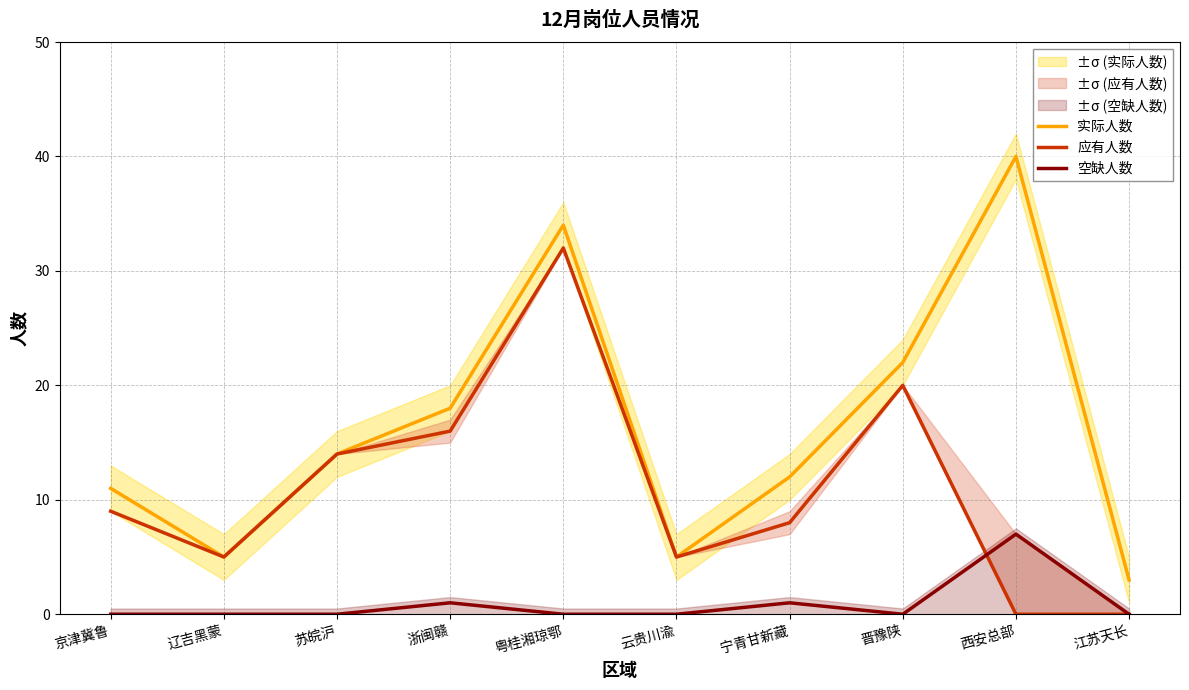

What is the maximum value shown in the chart?

40